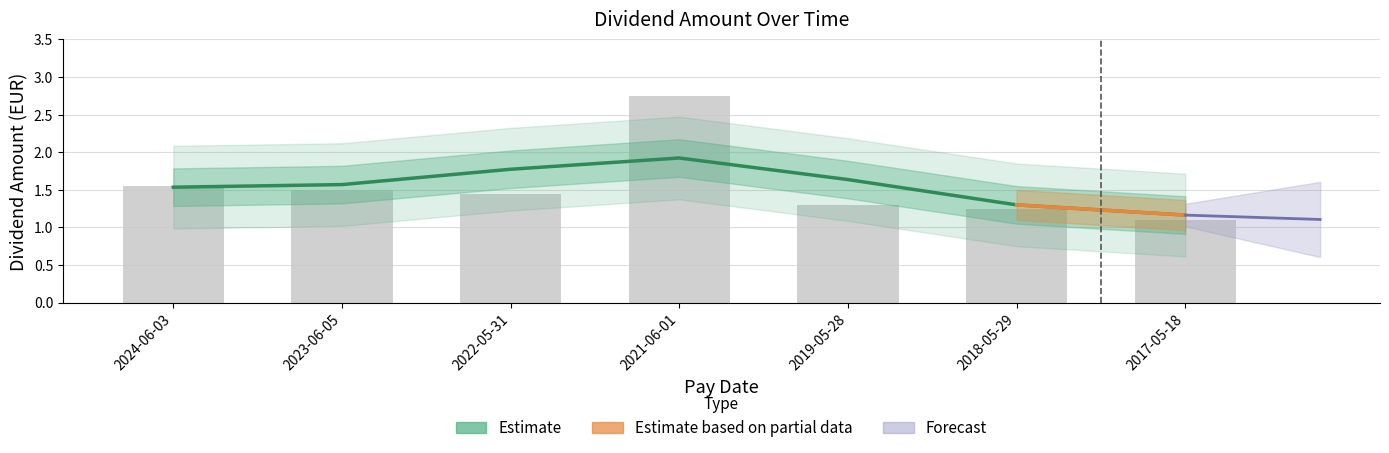

Which label corresponds to the smallest value in the chart?

2017-05-18